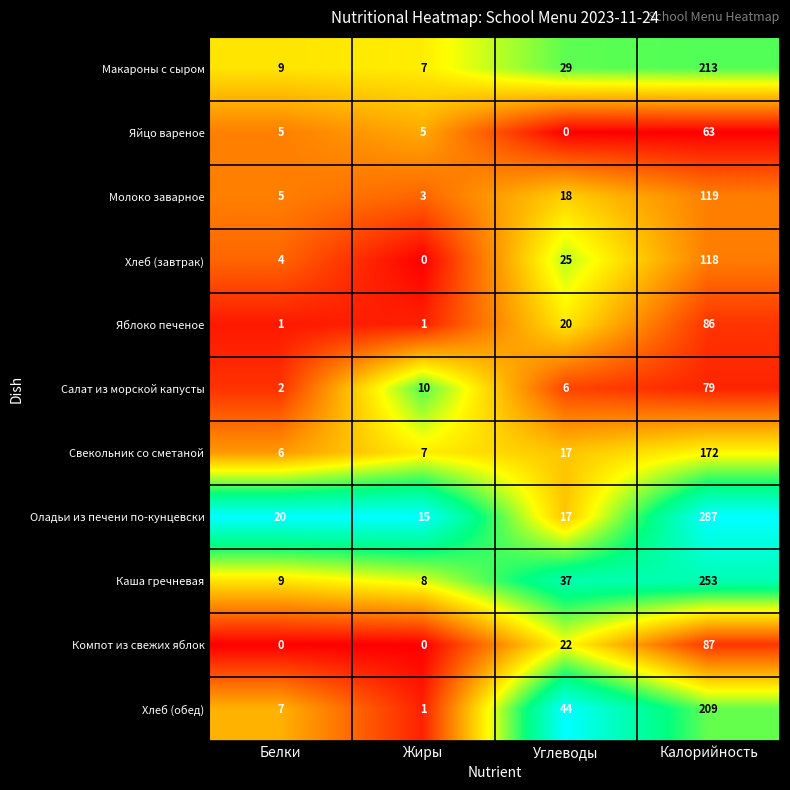

What is the average value of the Каша гречневая series?

77